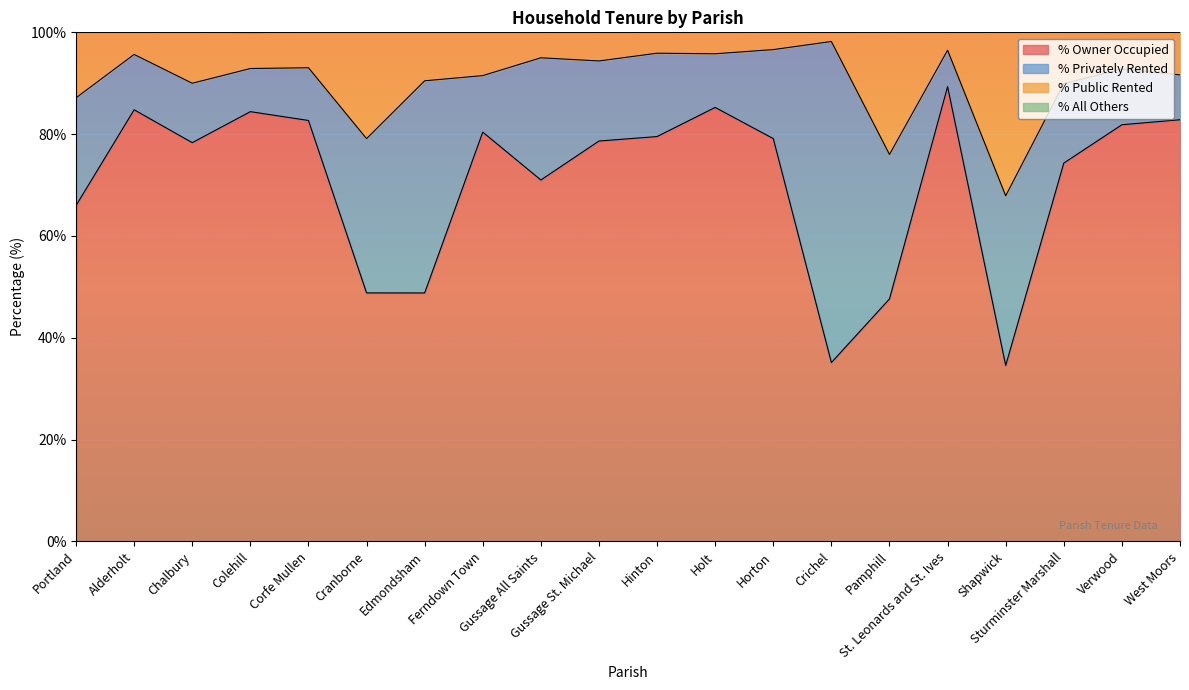

Which series has the largest range (max minus min)?

% Owner Occupied